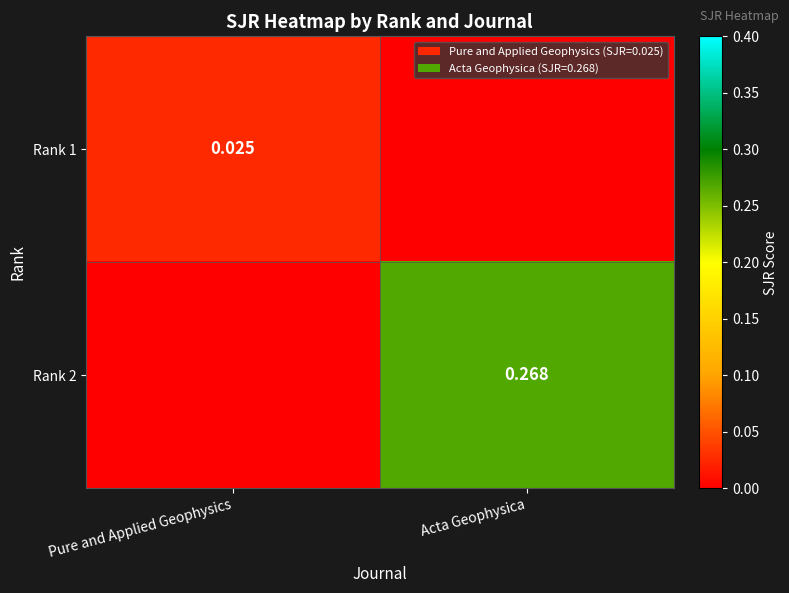

What is the total value across all series at Acta Geophysica?

0.3